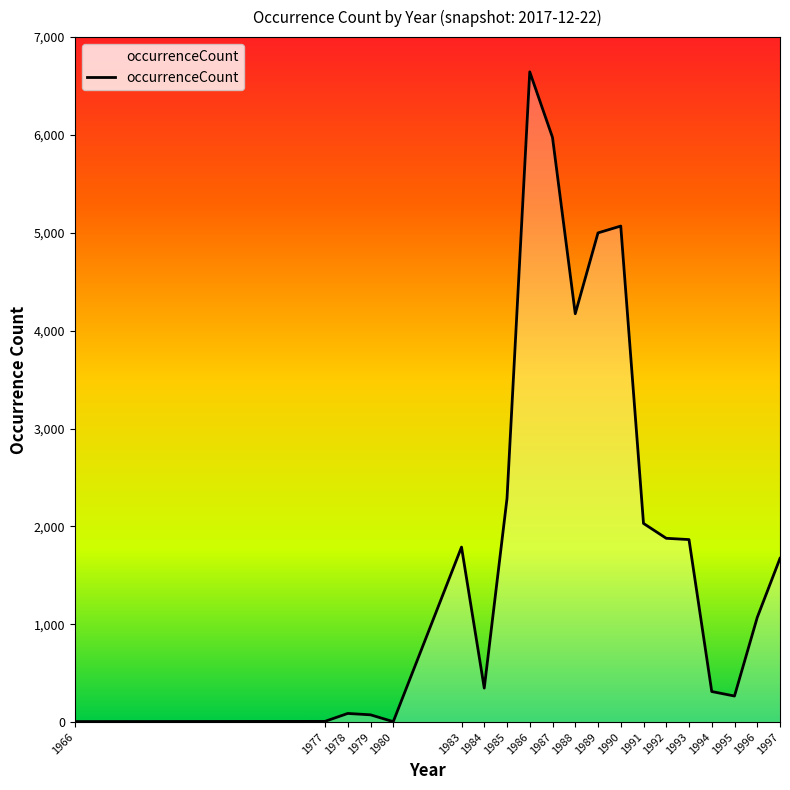

Where is the data nearest to the value 3324?

1988